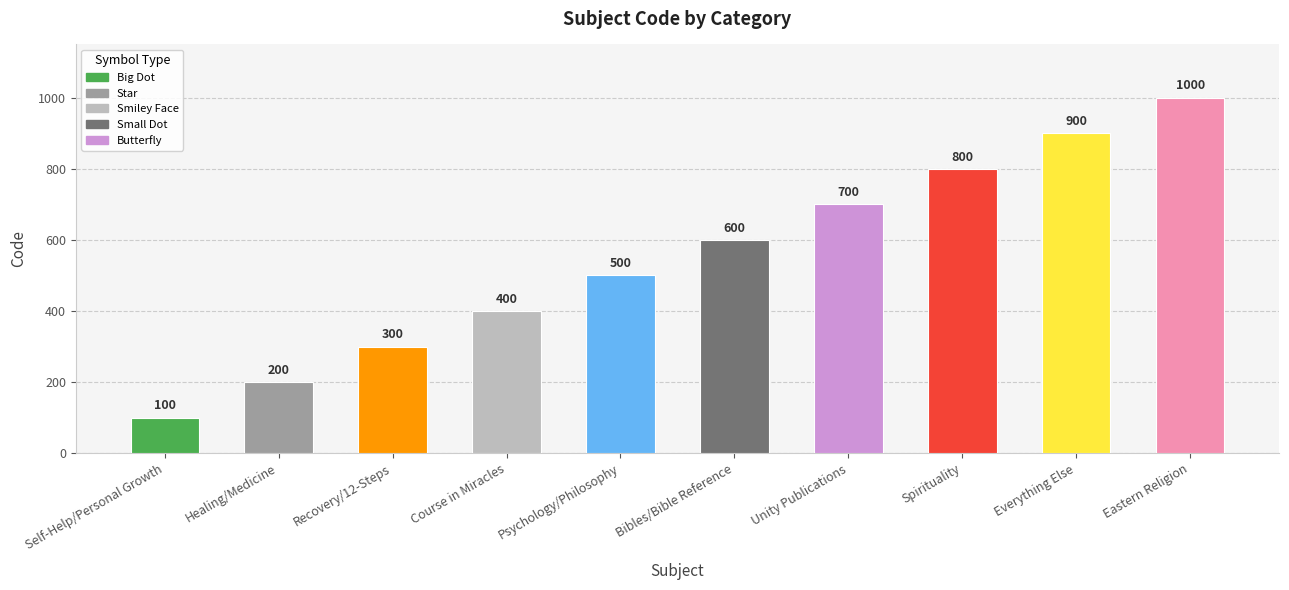

Rank the categories by value from highest to lowest.

Eastern Religion, Everything Else, Spirituality, Unity Publications, Bibles/Bible Reference, Psychology/Philosophy, Course in Miracles, Recovery/12-Steps, Healing/Medicine, Self-Help/Personal Growth